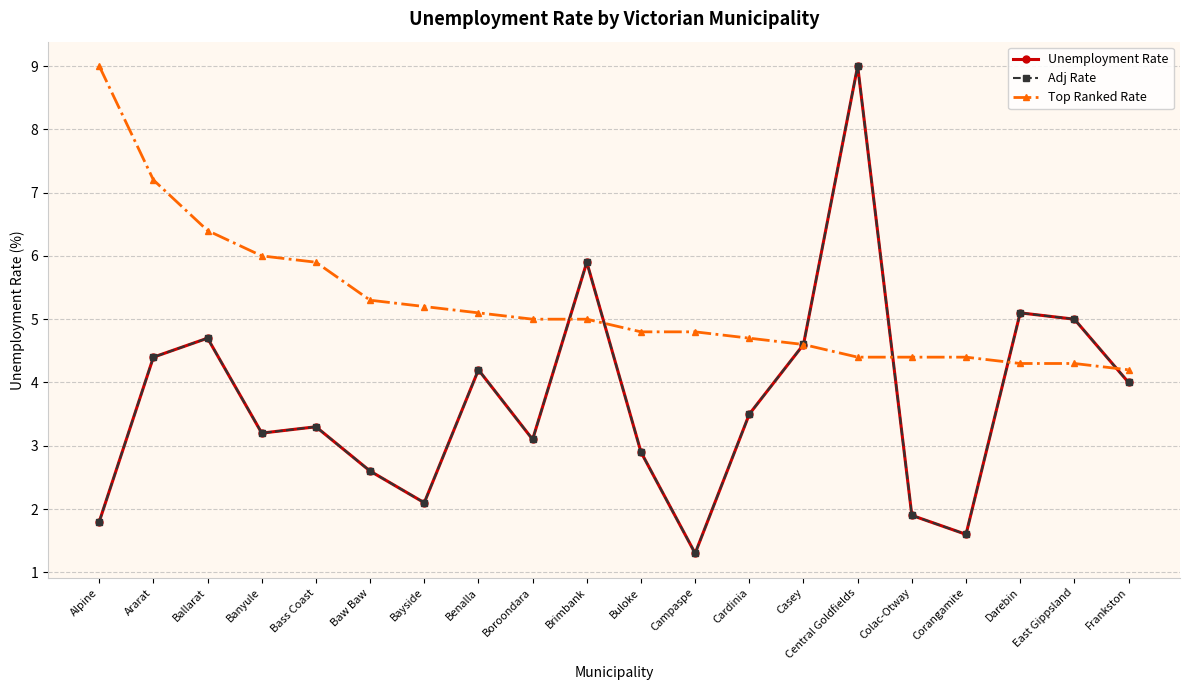

Is the value of Unemployment Rate at Cardinia greater than the value of Top Ranked Rate at Ararat?

No